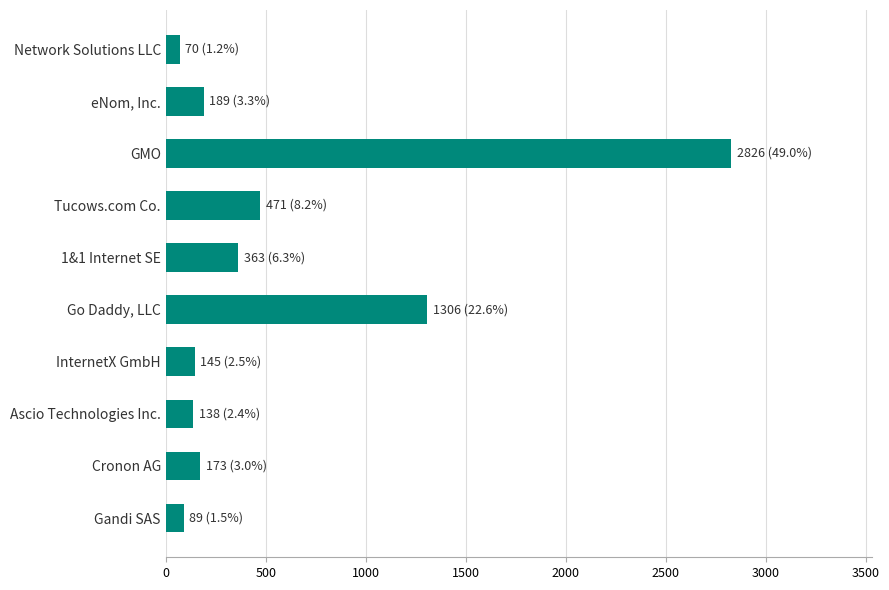

Between Gandi SAS and GMO, which is larger?

GMO